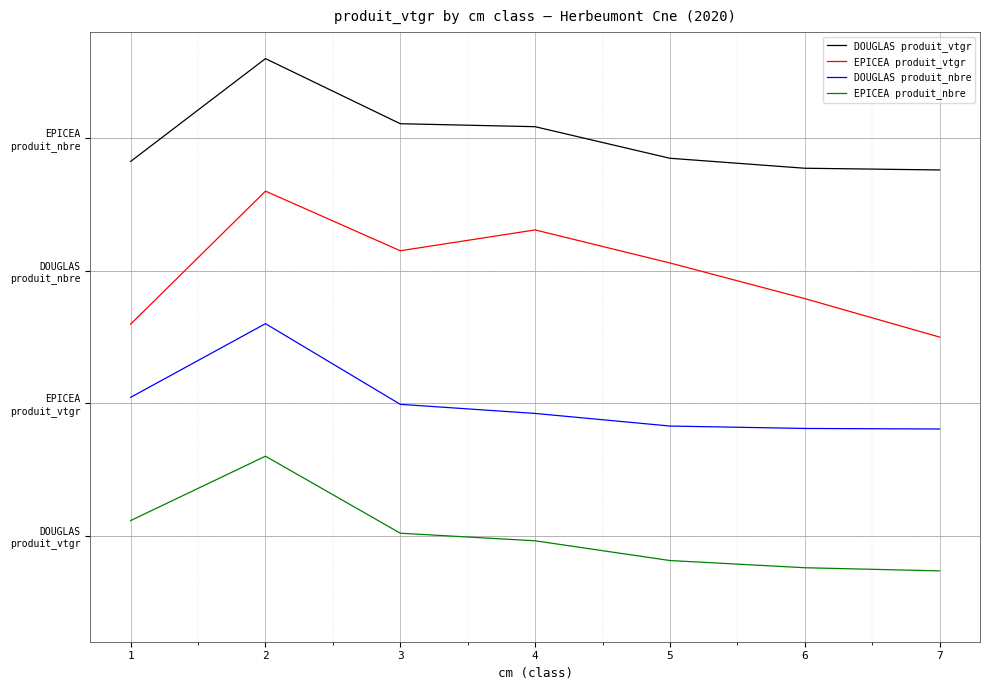

True or false: EPICEA produit_nbre and EPICEA produit_vtgr cross at least once.

False